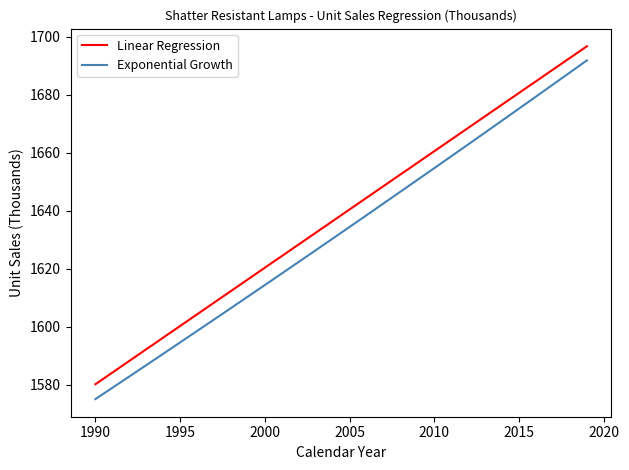

True or false: Exponential Growth and Linear Regression intersect in this chart.

False